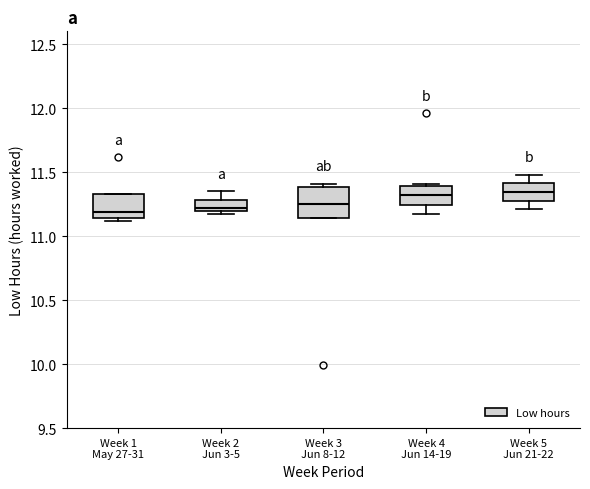

Where is the upper edge of the box for Week 3 Jun 8-12 on the y-axis? The values are not printed on the chart, so give them approximately, as read against the axis.

11.40